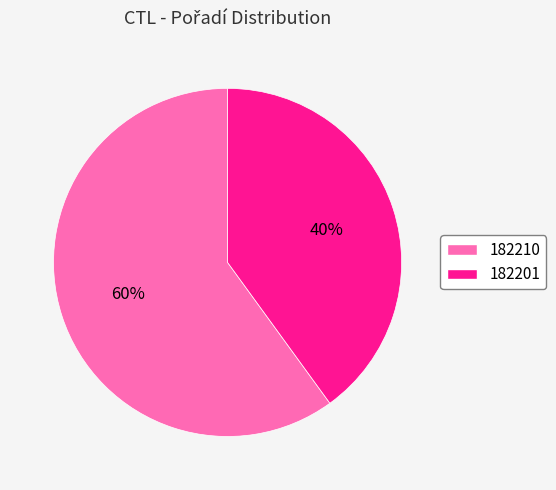

Is the sum of 182210 and 182201 greater than half?

Yes